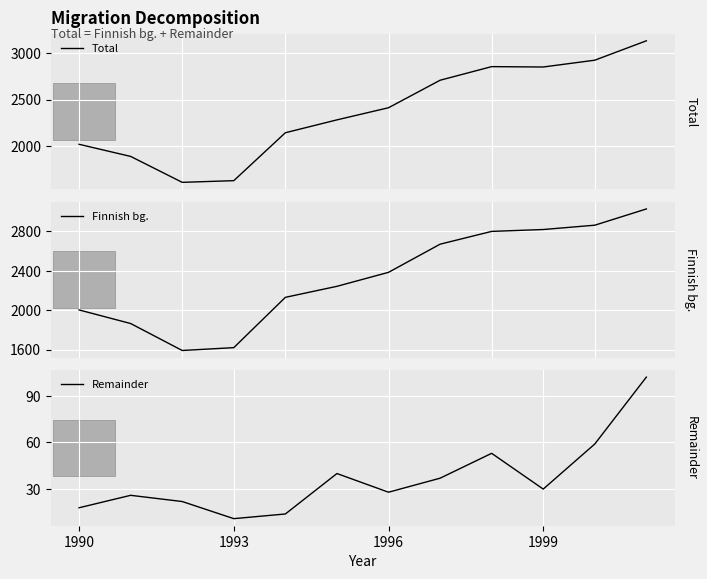

What is the smallest value displayed?

11